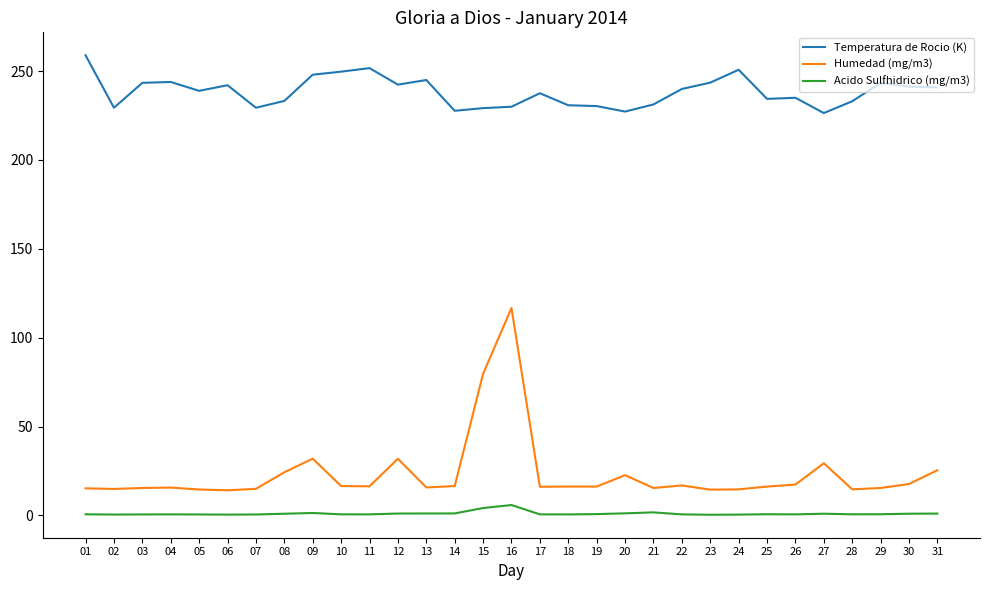

True or false: Humedad (mg/m3) and Acido Sulfhidrico (mg/m3) intersect in this chart.

False